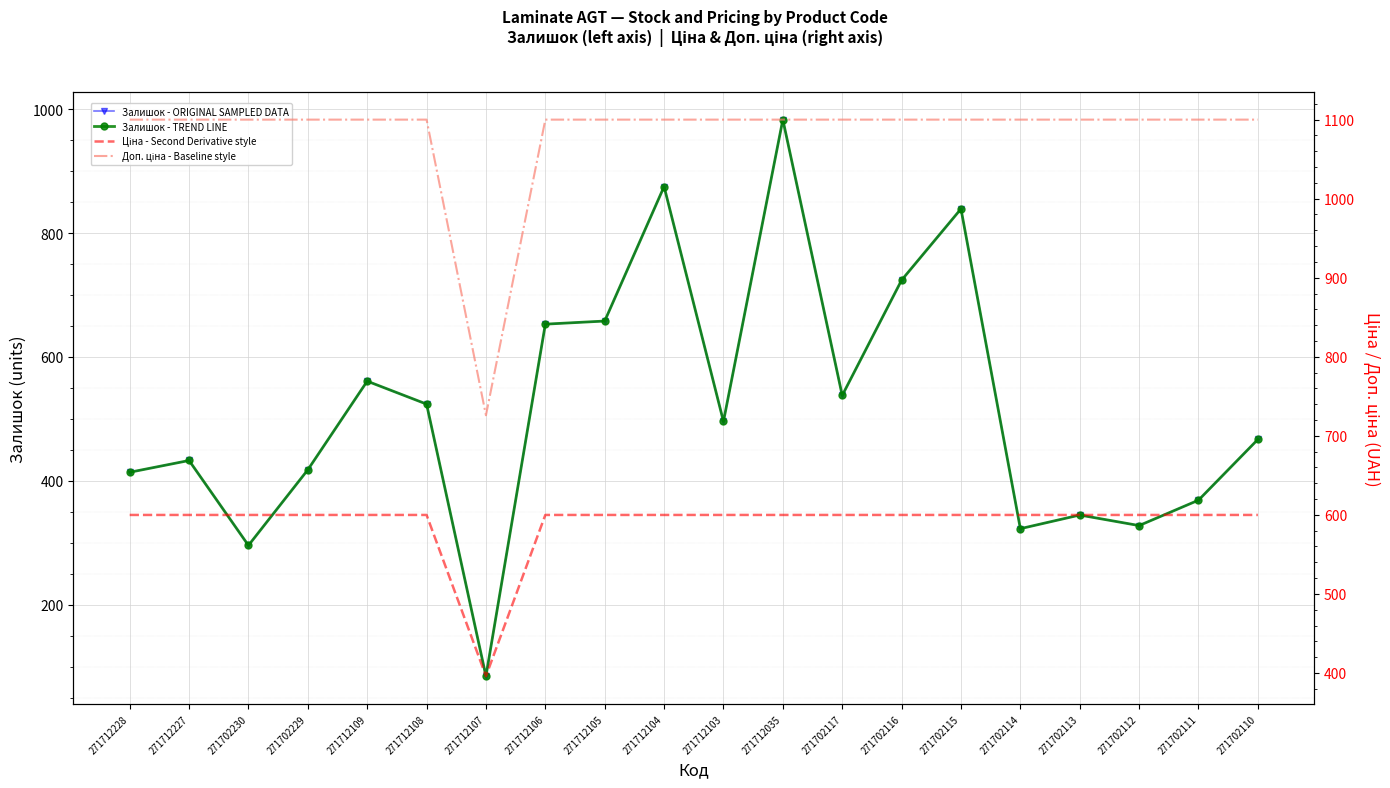

What is the sum of all Залишок - TREND LINE values?

10329.0